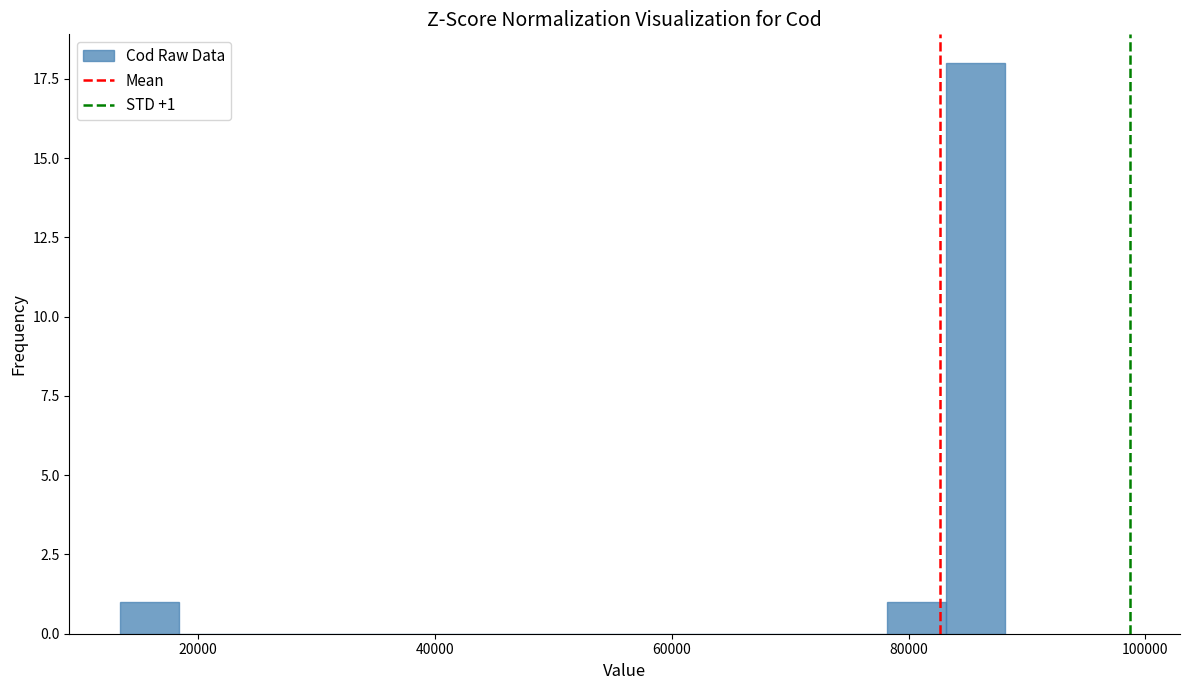

Read against the x-axis, roughly where is the centre of the tallest bar?

86000